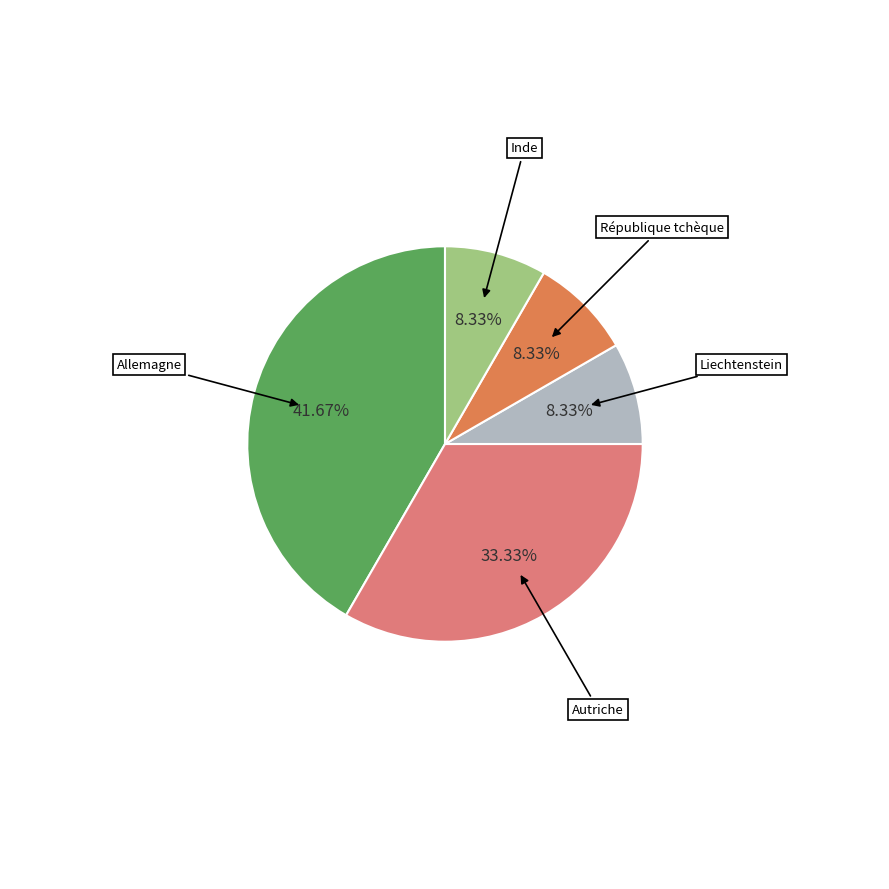

Which slice is the largest?

Allemagne